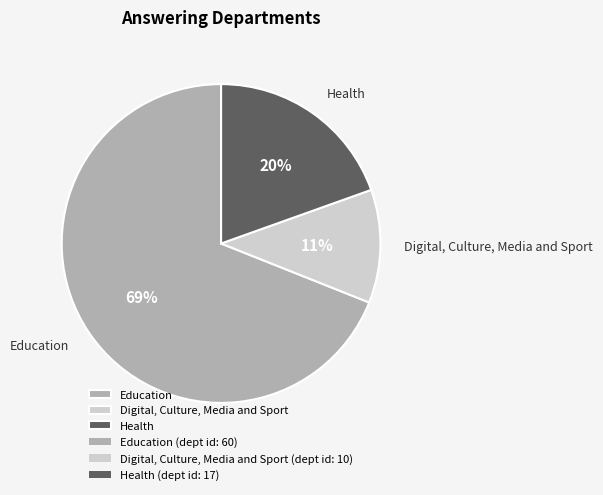

To the nearest percent, what percentage of the pie is Education?

69%